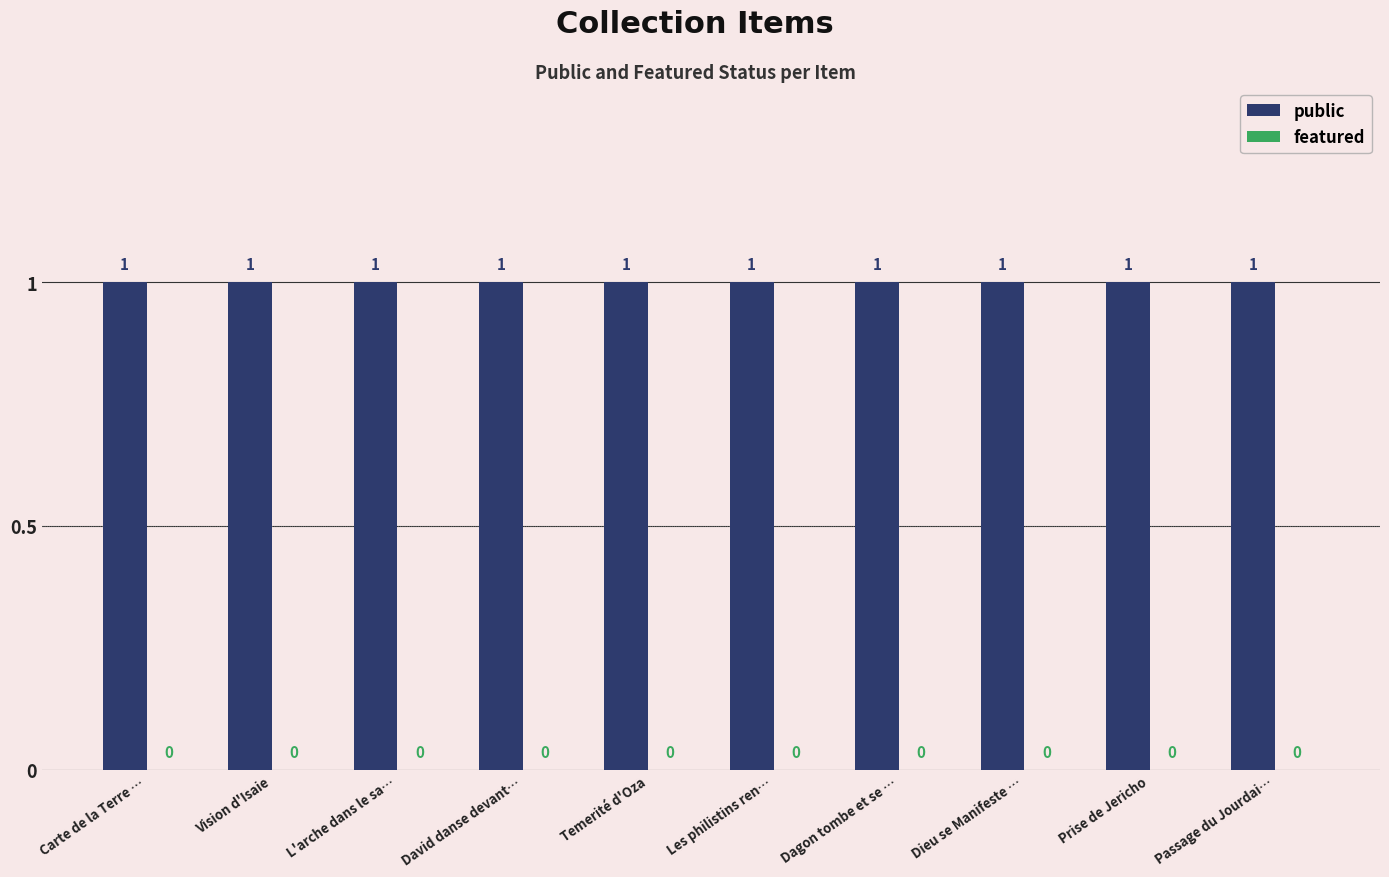

Rank the series at Temerité d'Oza from highest to lowest value.

public, featured